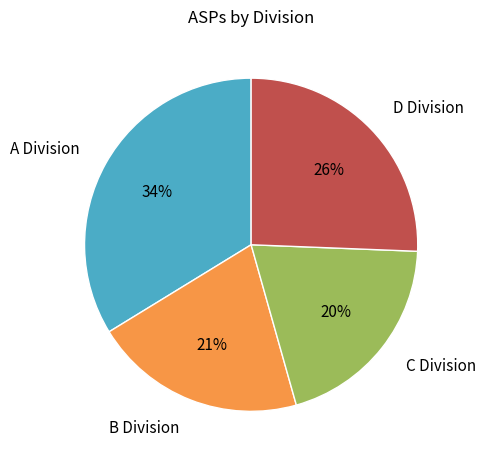

Is there any slice that represents more than half of the pie?

No